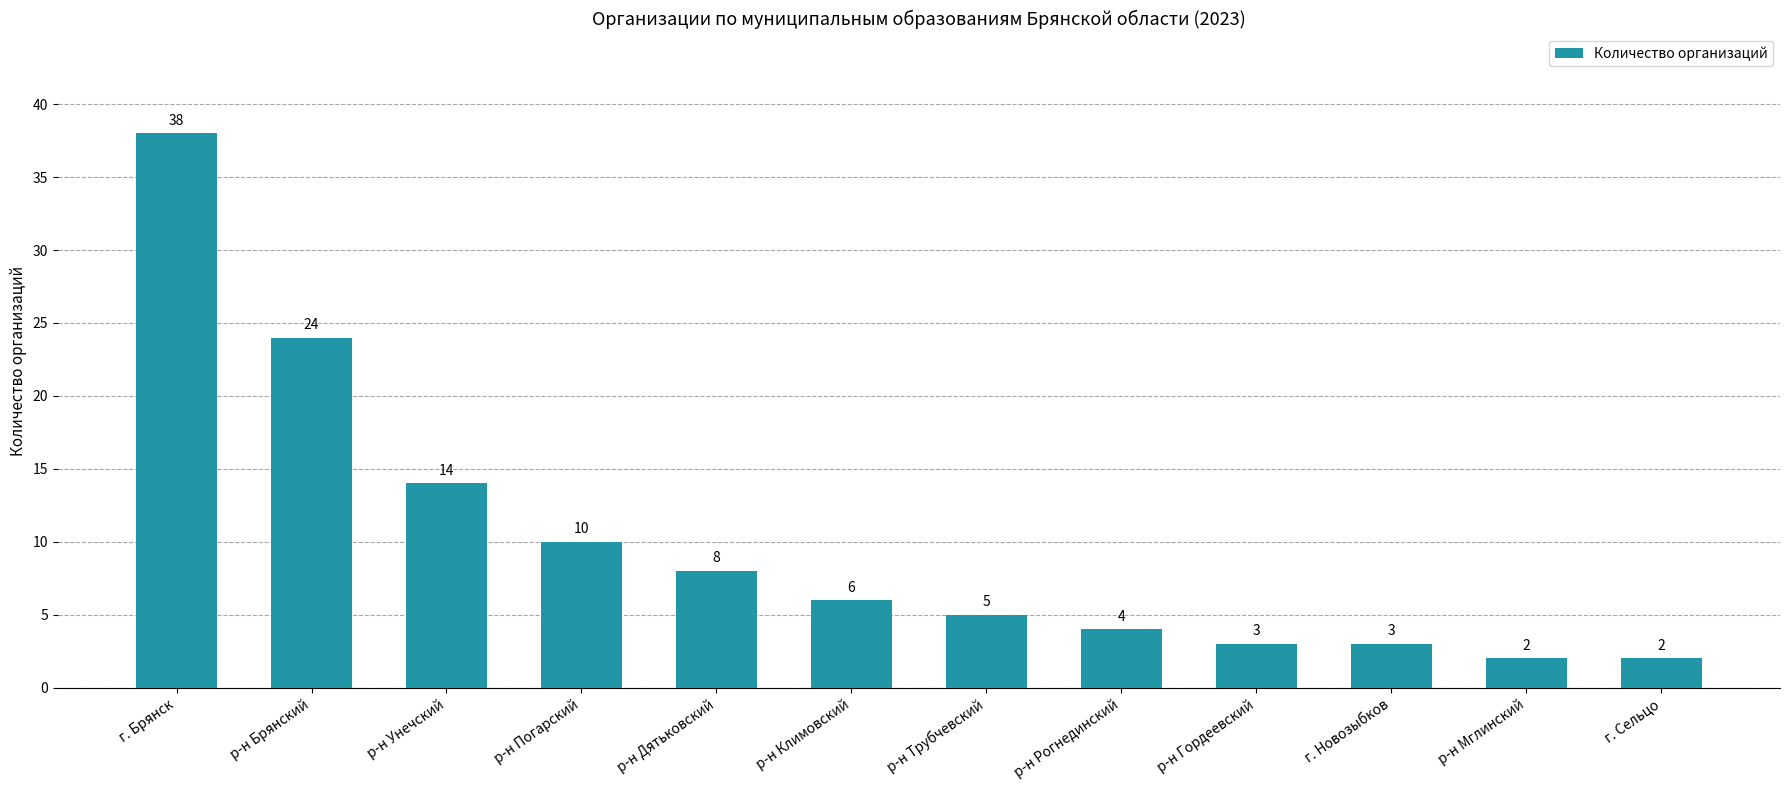

How many bars are there in total?

12